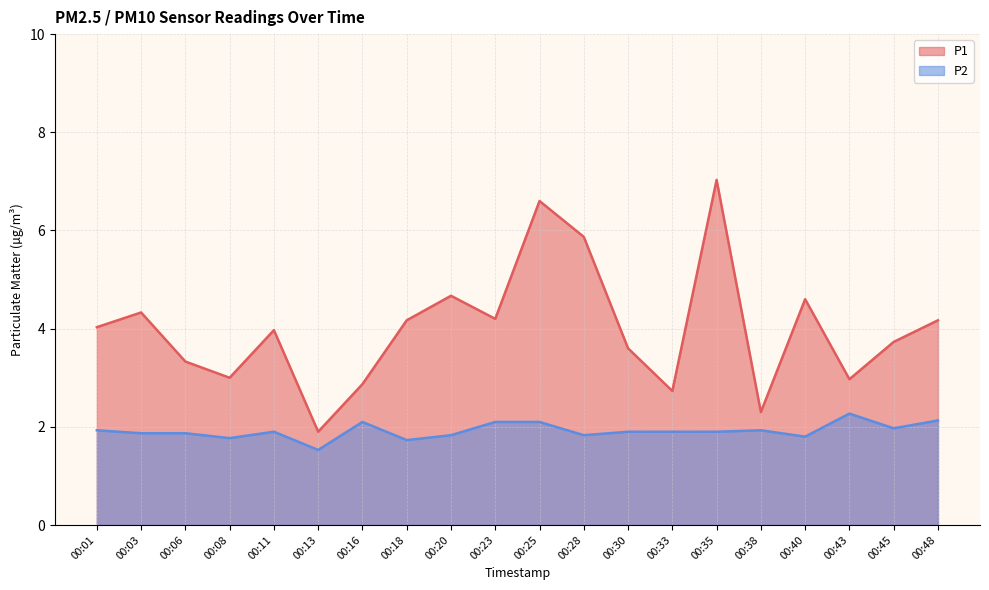

The value of P1 at 00:11 is 1.5. True or false?

False